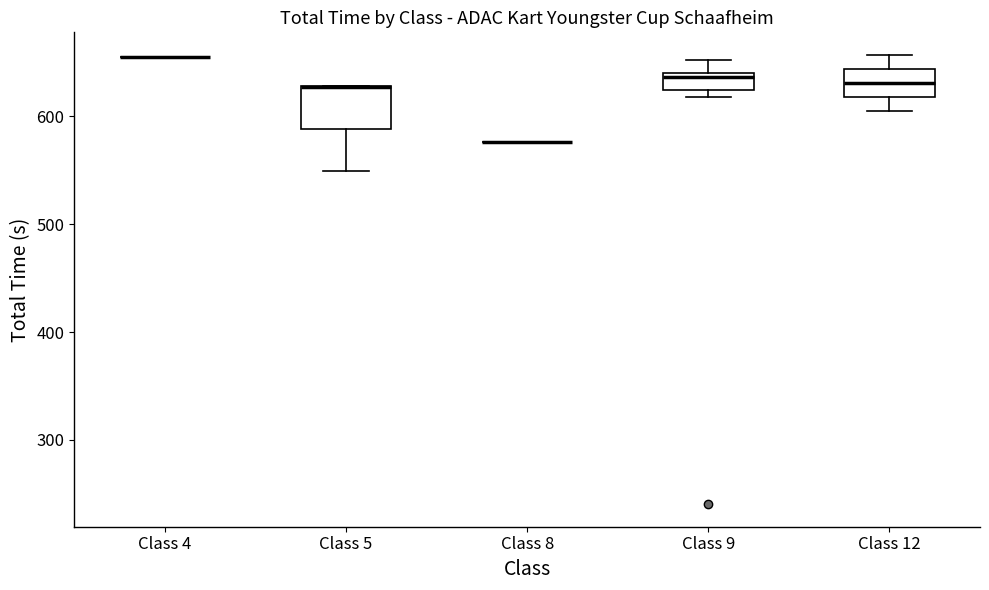

Comparing the boxes themselves (not the whiskers), which one is the tallest?

Class 5